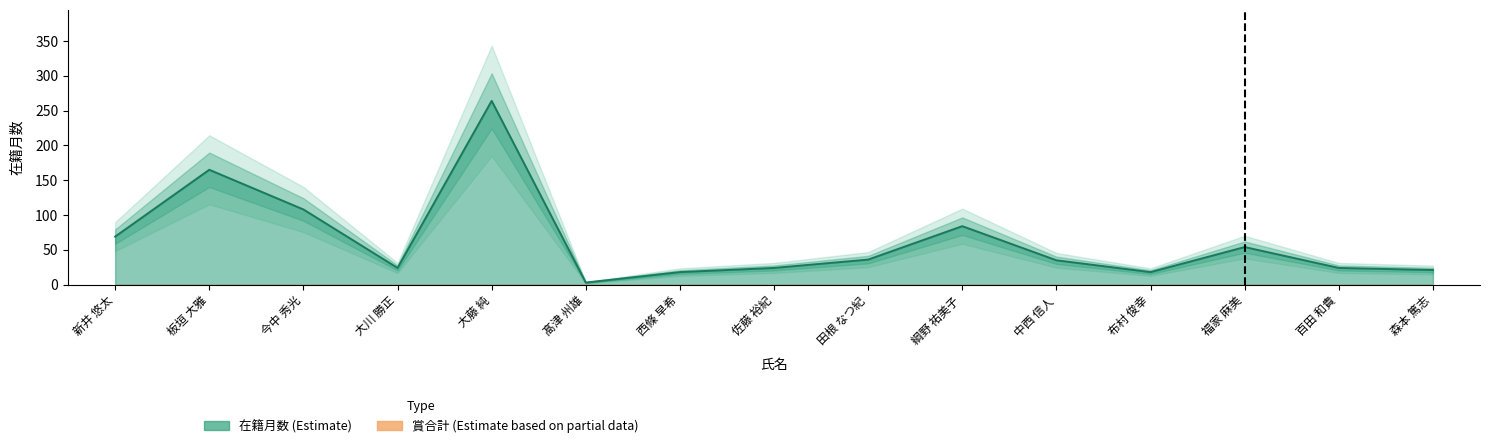

Between 百田 和貴 and 森本 篤志, which series saw the biggest shift?

在籍月数